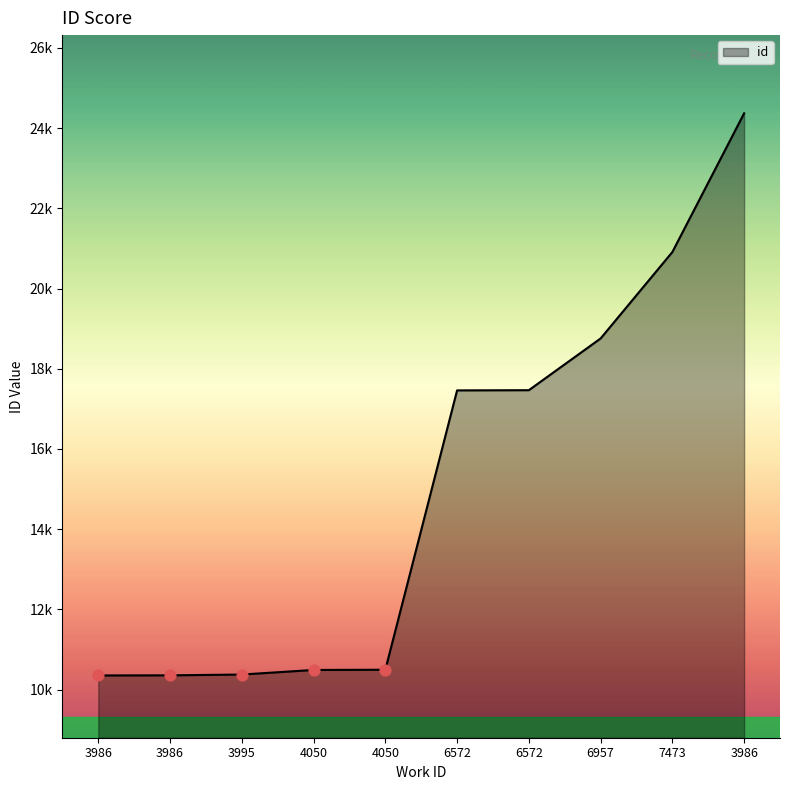

Which has a higher value, 3986 or 3986?

3986